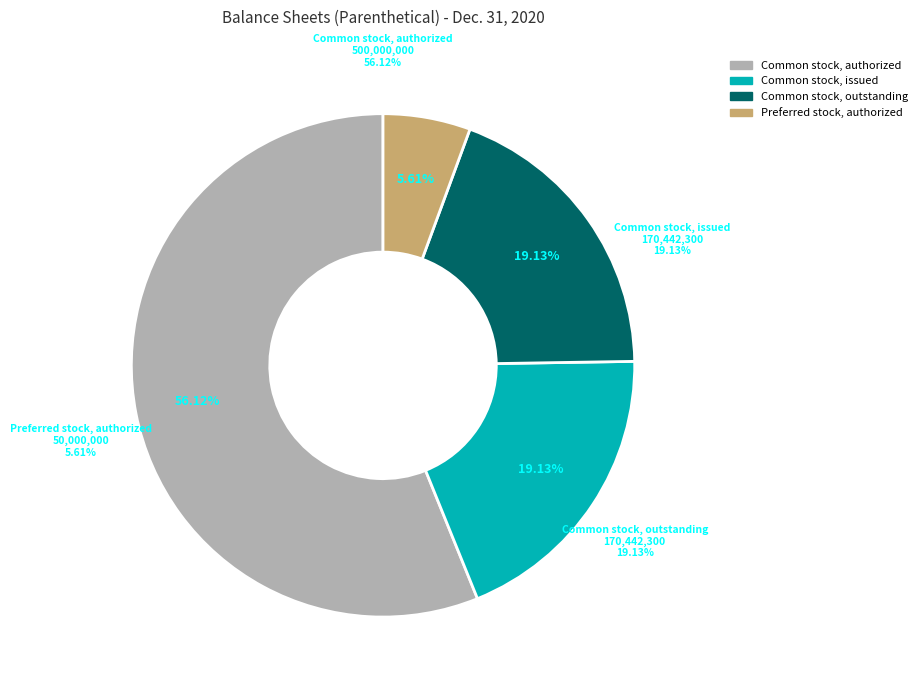

What percentage is the Common stock, authorized slice, to the nearest percent?

56%